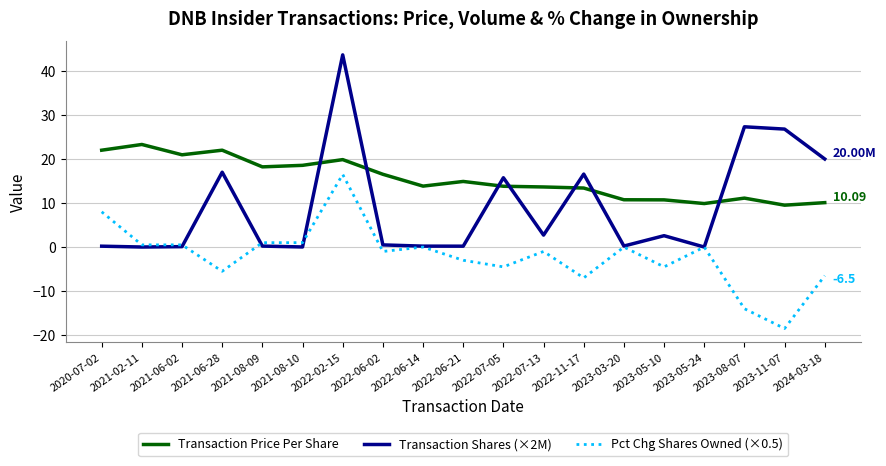

Rank the series by their average value, from lowest to highest.

Pct Chg Shares Owned (×0.5), Transaction Shares (×2M), Transaction Price Per Share